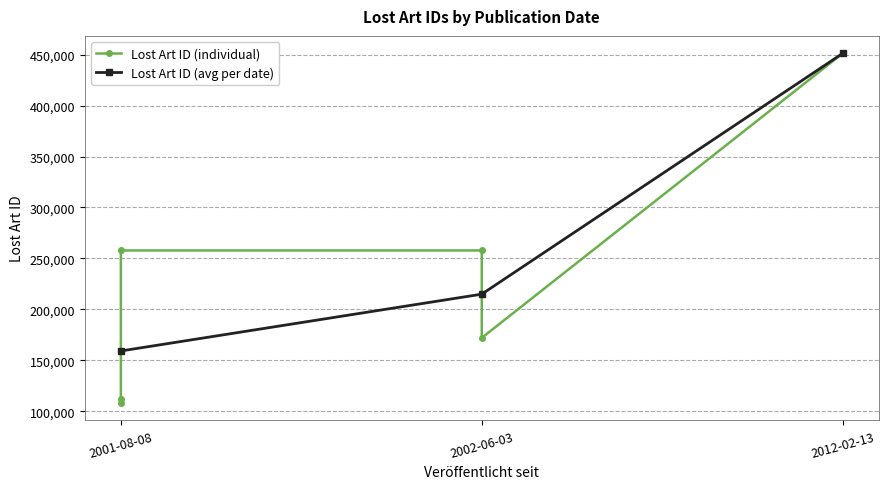

How many data points are less than 257766?

3